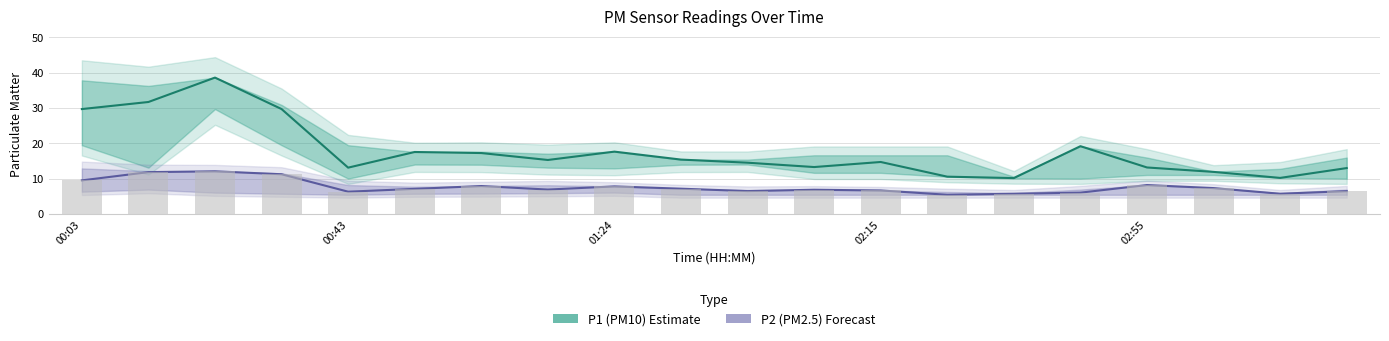

What is the minimum value shown in the chart?

5.4